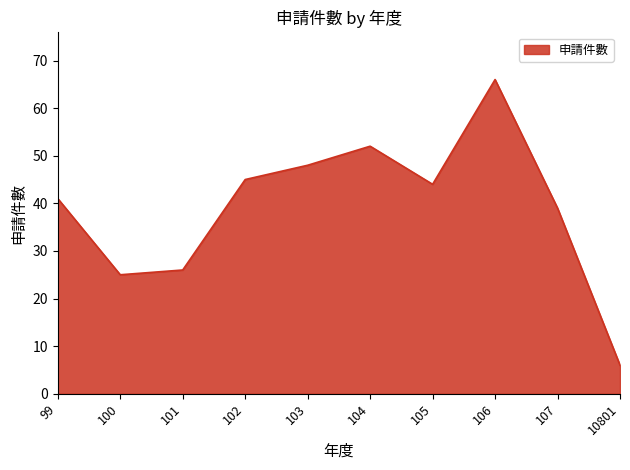

How many values are below 44?

5